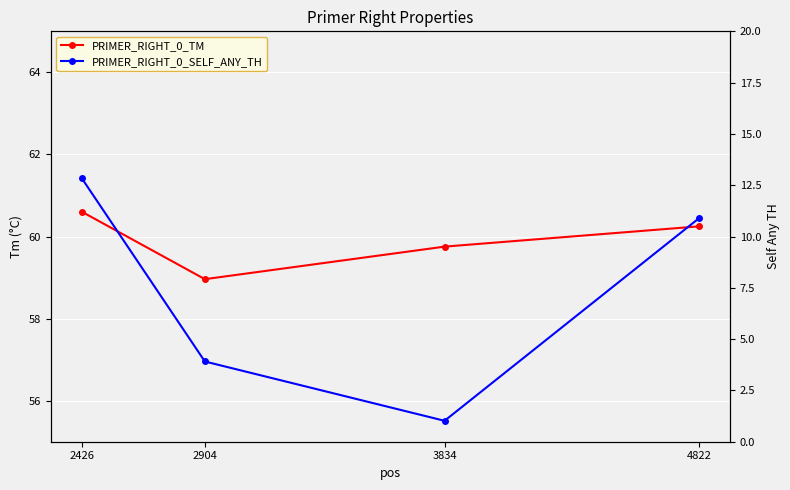

What are all the series names shown in the legend?

PRIMER_RIGHT_0_TM, PRIMER_RIGHT_0_SELF_ANY_TH